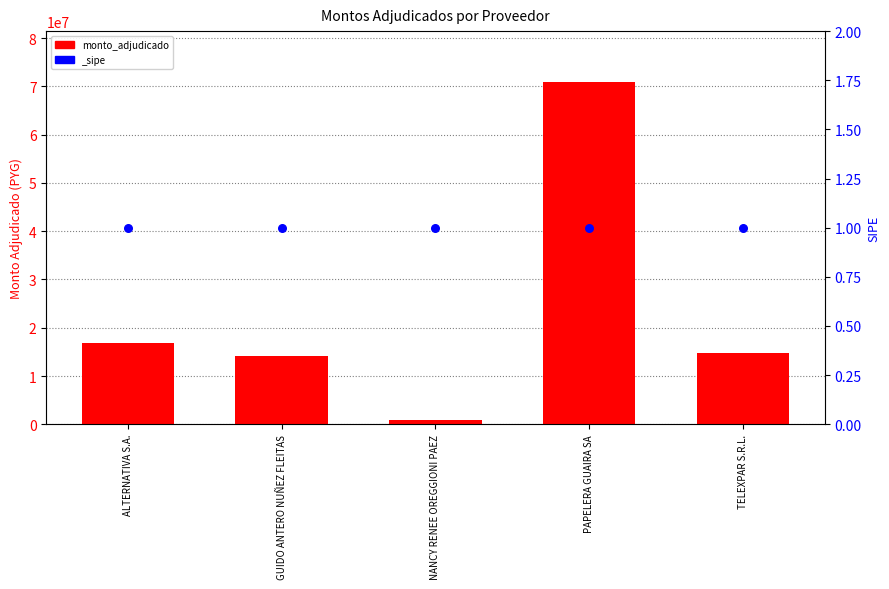

What is the change in value from GUIDO ANTERO NUÑEZ FLEITAS to NANCY RENEE OREGGIONI PAEZ?

-13272200